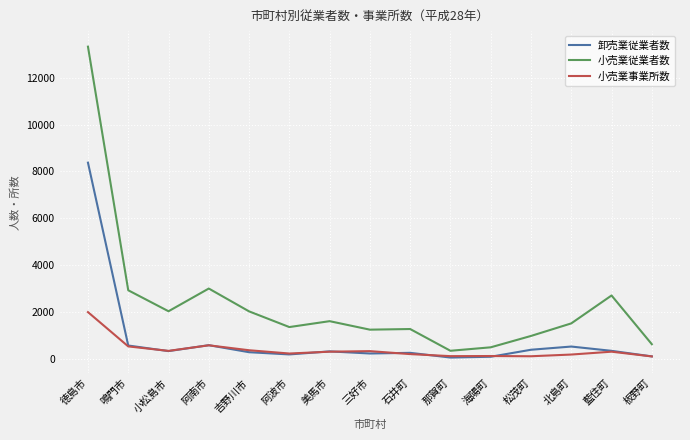

True or false: 小売業従業者数 has a value of 1512 at 鳴門市.

False